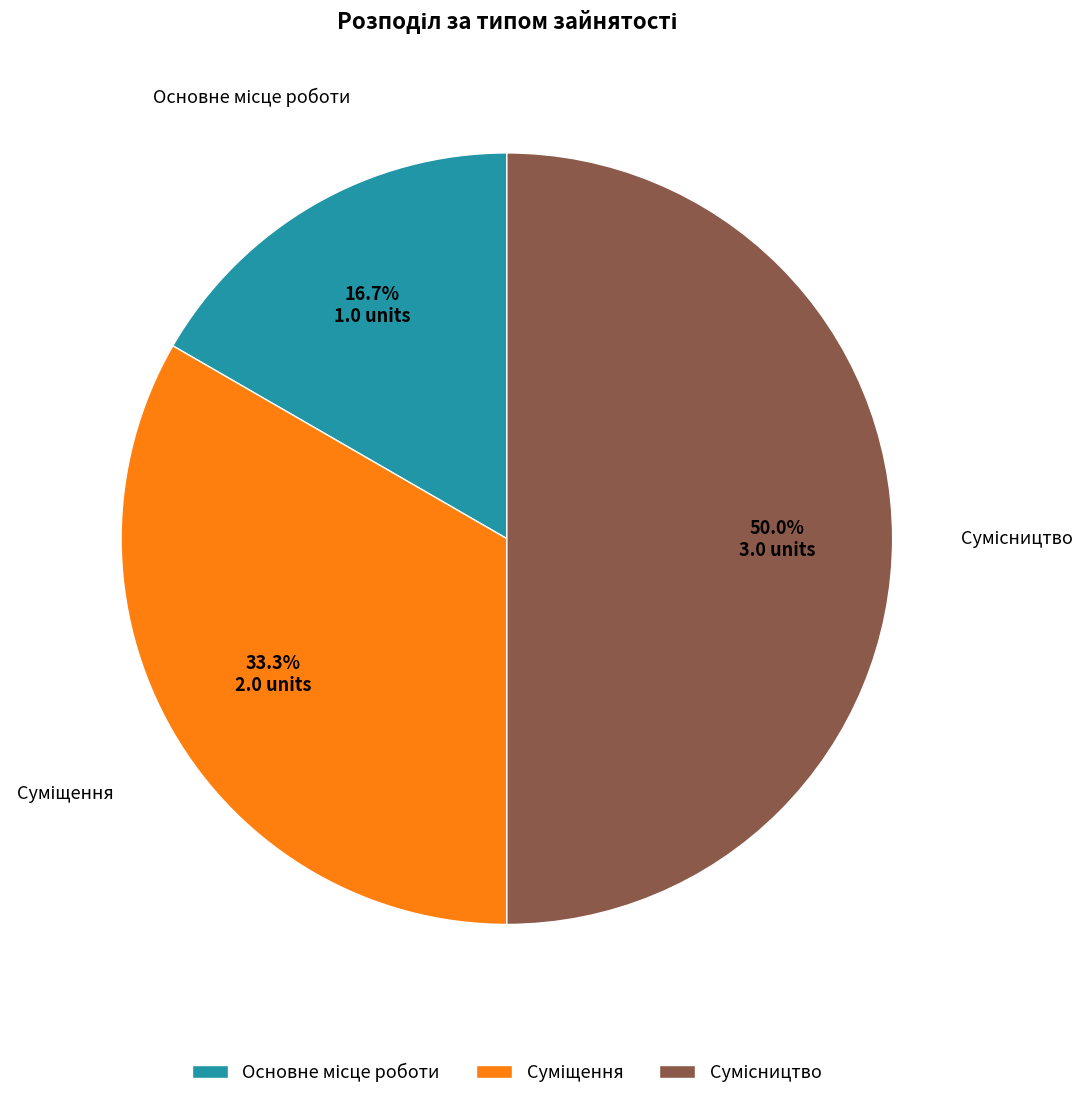

Rank the categories by value from lowest to highest.

Основне місце роботи, Суміщення, Сумісництво